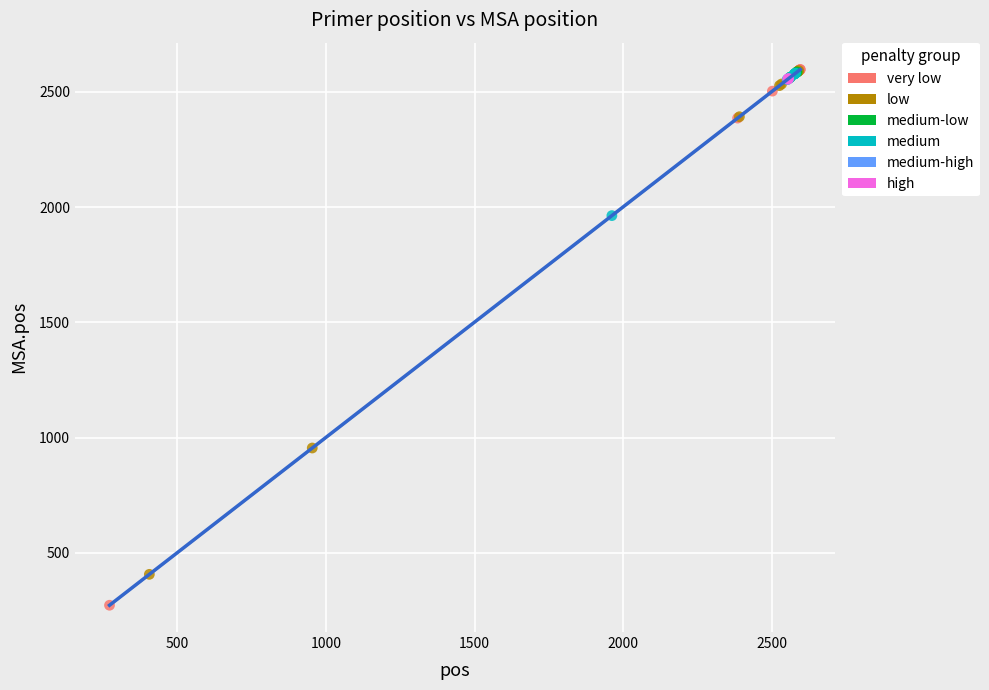

Which series contains the lowest Y value?

very low